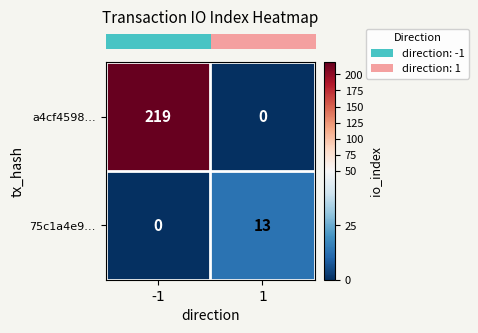

Rank the series at -1 from highest to lowest value.

a4cf4598…, 75c1a4e9…